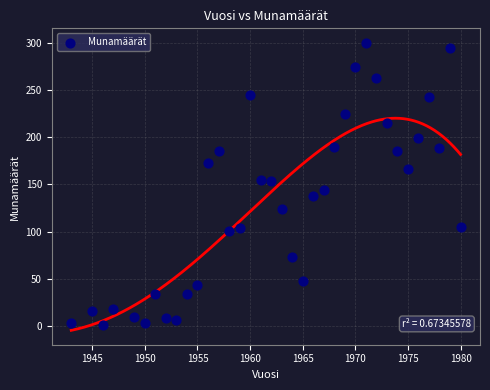

What is the range of X values (max minus min)?

37